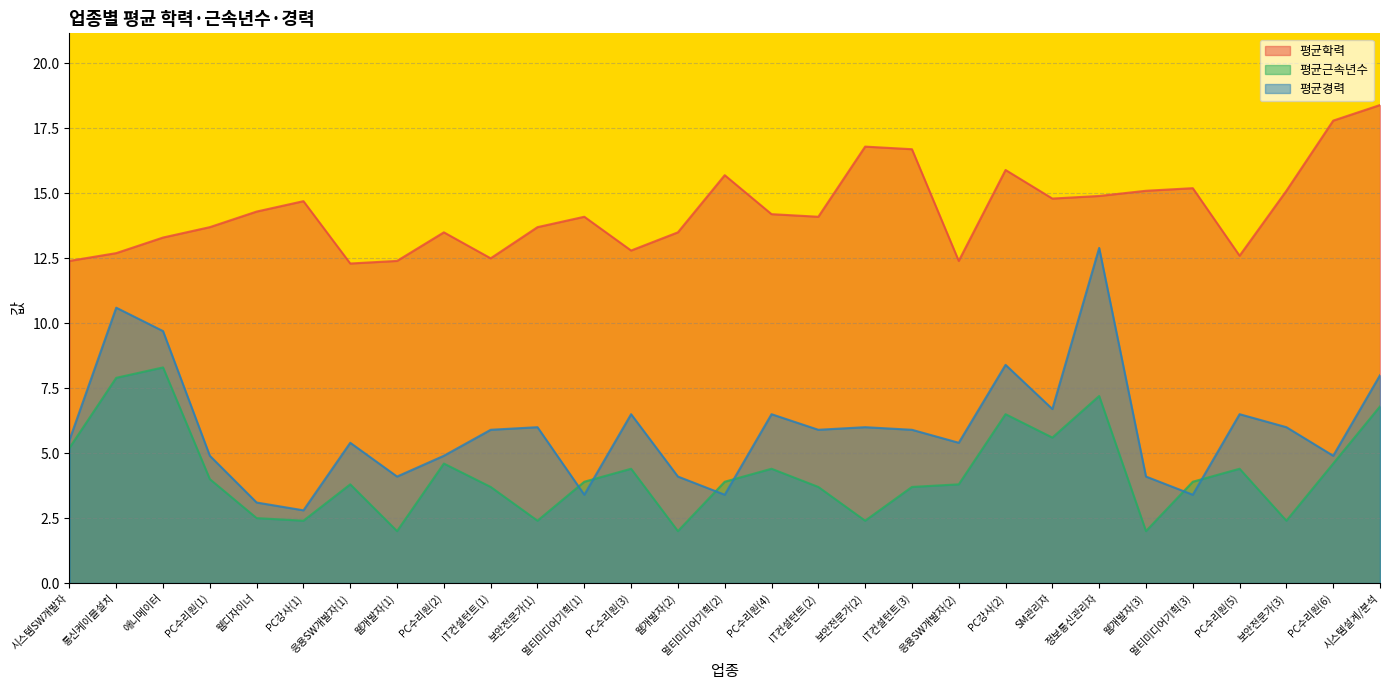

Which series changed the most between 시스템SW개발자 and 보안전문가(3)?

평균근속년수